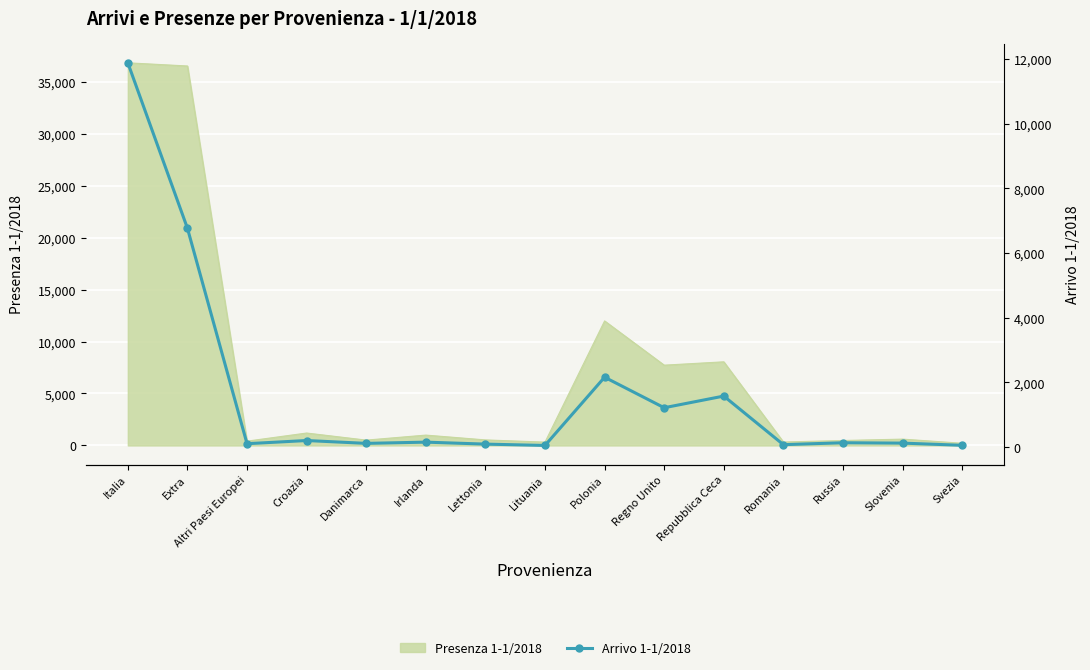

Is it true that the value at Slovenia is 123?

True